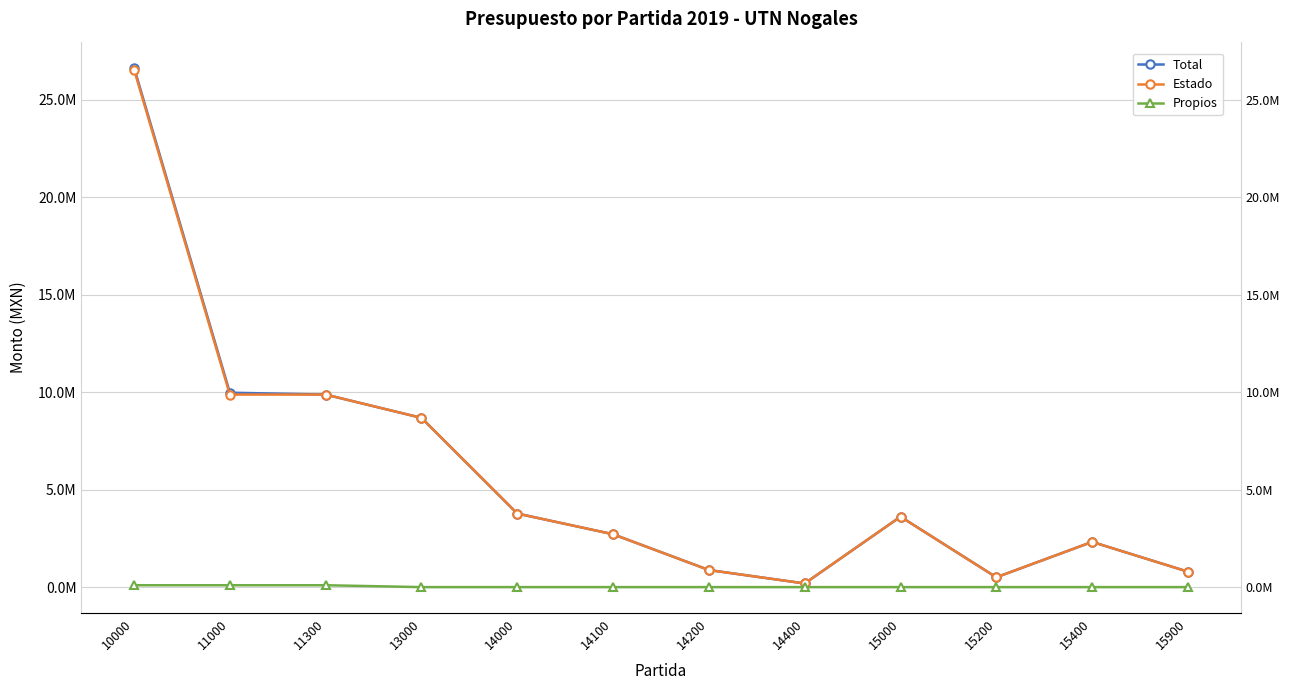

At how many categories does at least one series exceed 24146984?

1